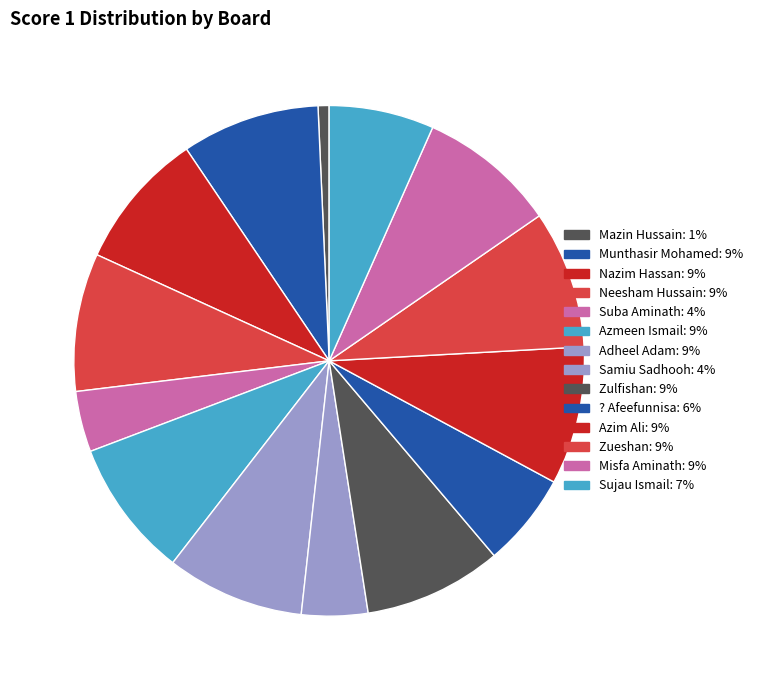

Is there a majority slice in this chart?

No